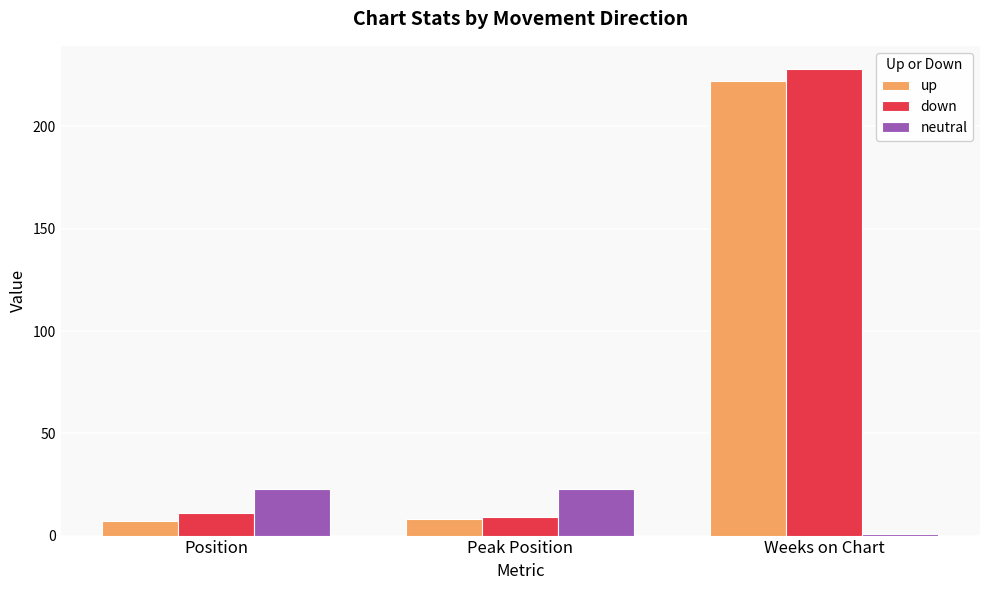

What is the label of the 2nd bar from the left?

Peak Position